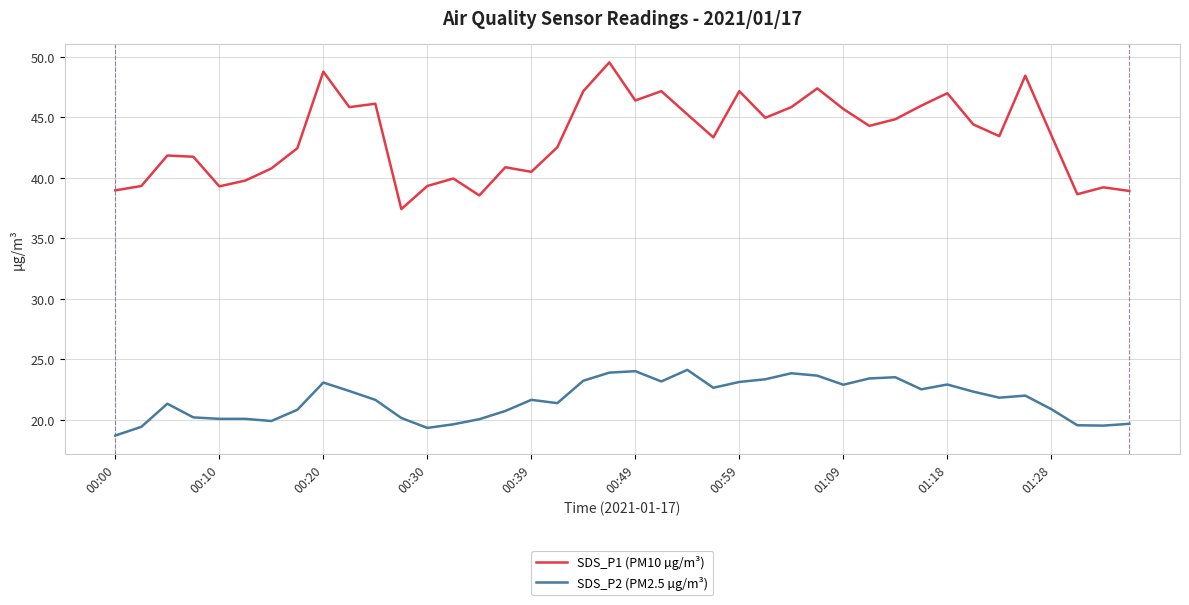

List the series in order of their overall mean, lowest first.

SDS_P2 (PM2.5 µg/m³), SDS_P1 (PM10 µg/m³)